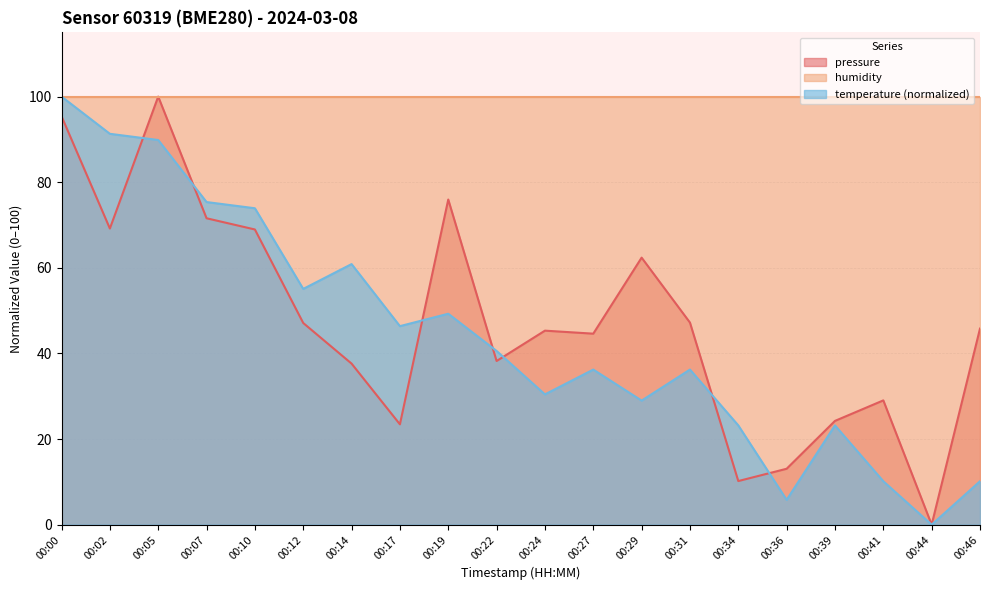

The temperature series shows 90.9 at 00:14. True or false?

False